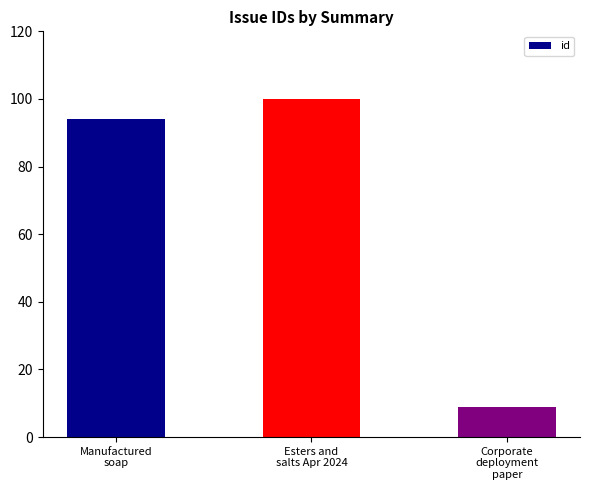

What is the difference between the maximum and second lowest values?

6